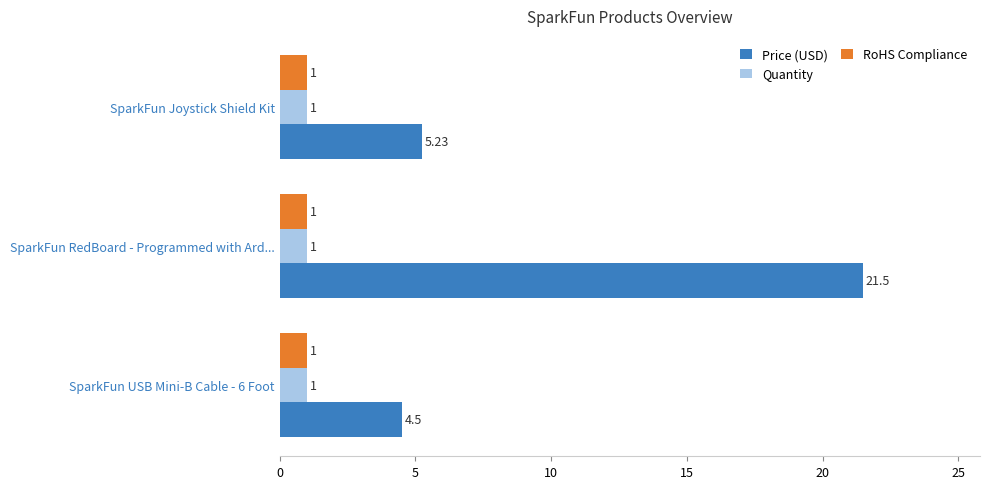

What is the highest value of the Price (USD) series?

21.5